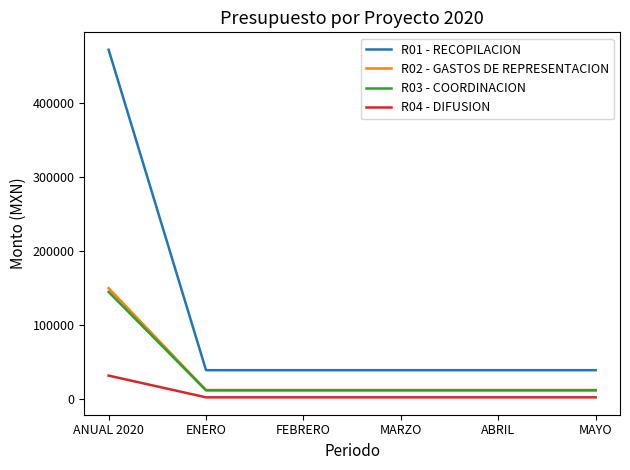

Is it true that R03 - COORDINACION equals 12066.8 at MAYO?

True